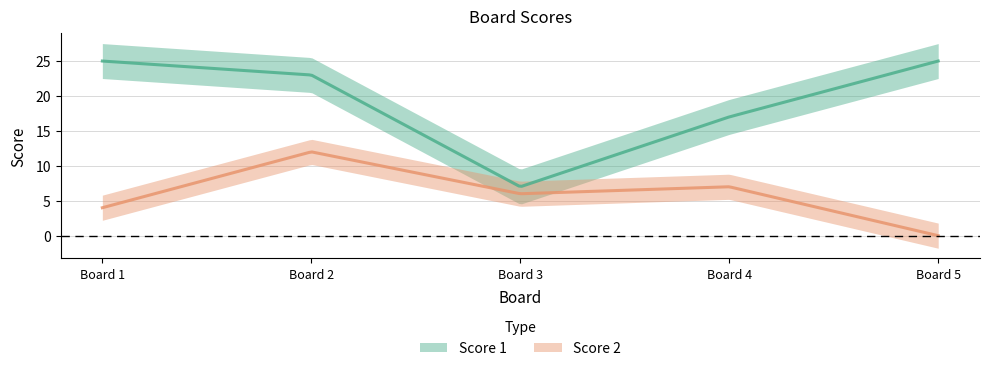

True or false: Score 1 has more than 1 points higher than both neighbors.

False